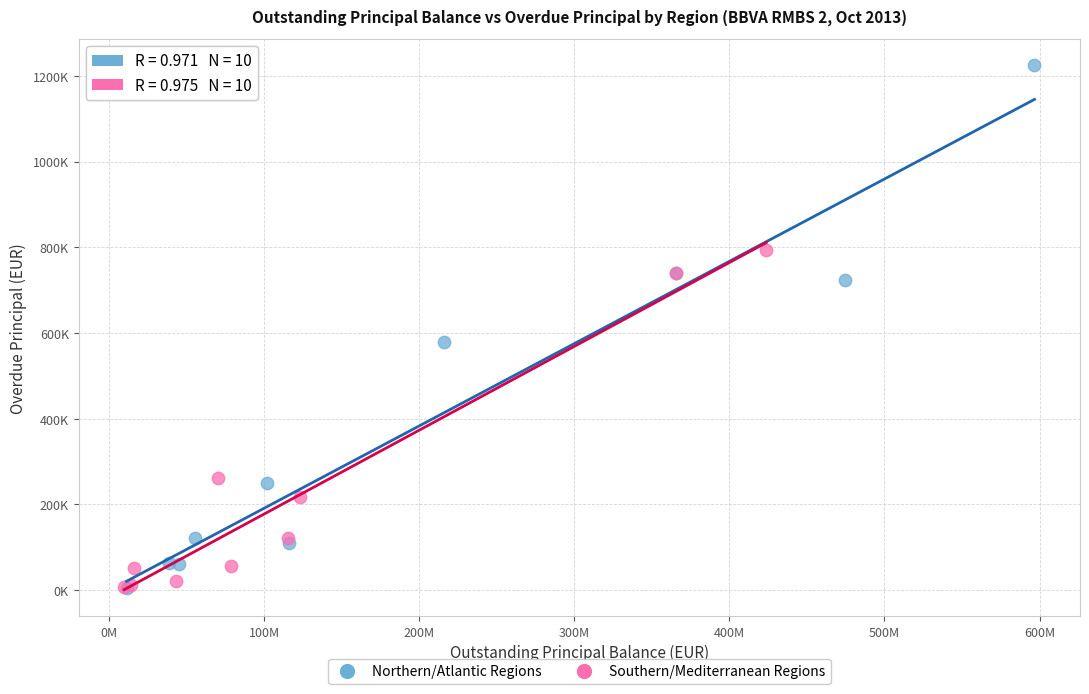

What are all the series names shown in the legend?

Northern/Atlantic Regions, Southern/Mediterranean Regions